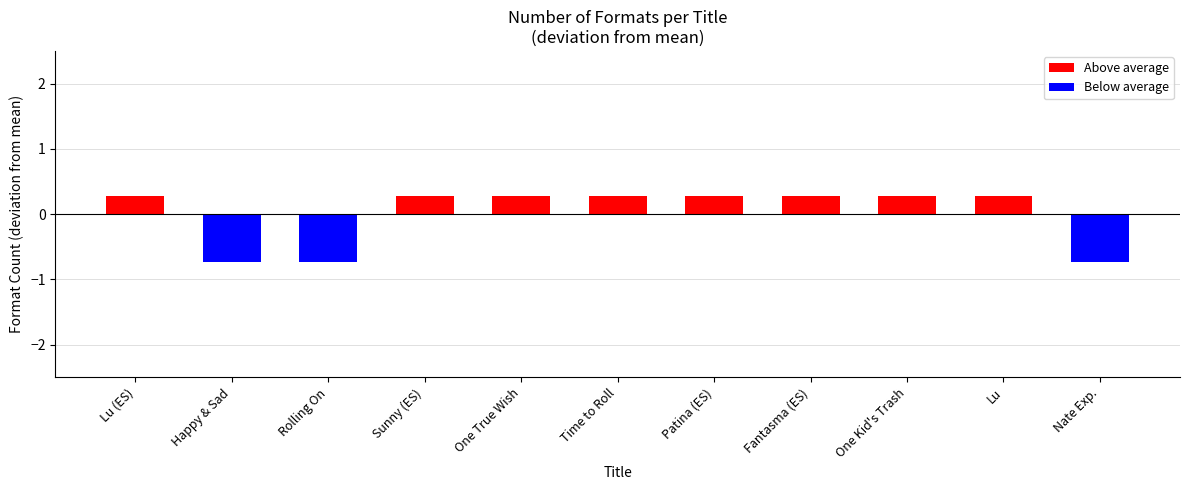

Count the values in the range 0 to 1.

8